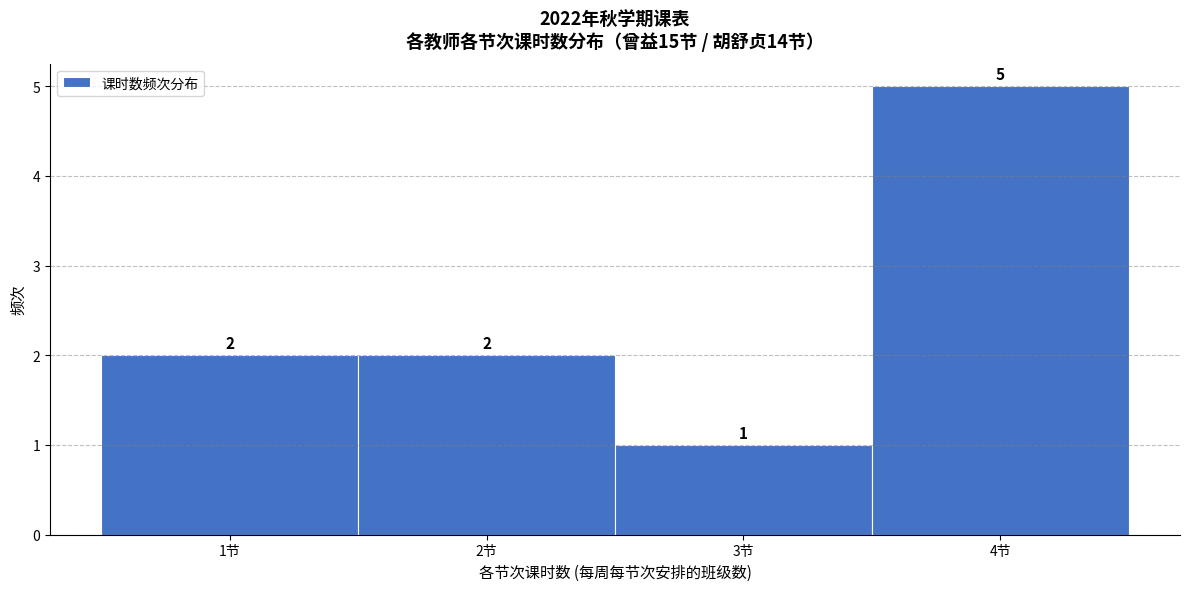

Over which range of the x-axis is the bar tallest?

3.5 to 4.5